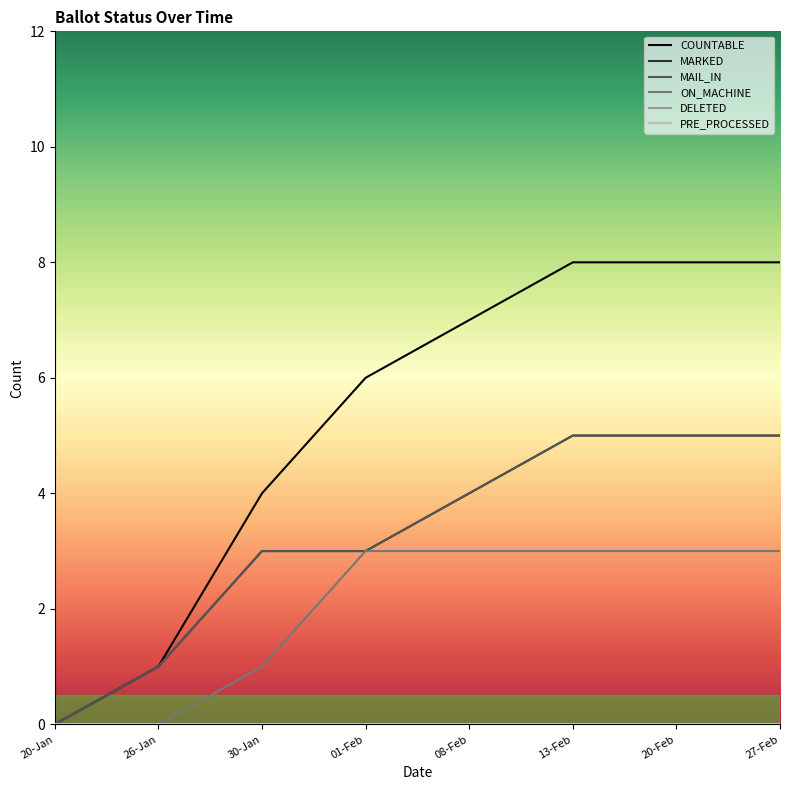

At 30-Jan, list the series in order from largest to smallest.

COUNTABLE, MARKED, MAIL_IN, ON_MACHINE